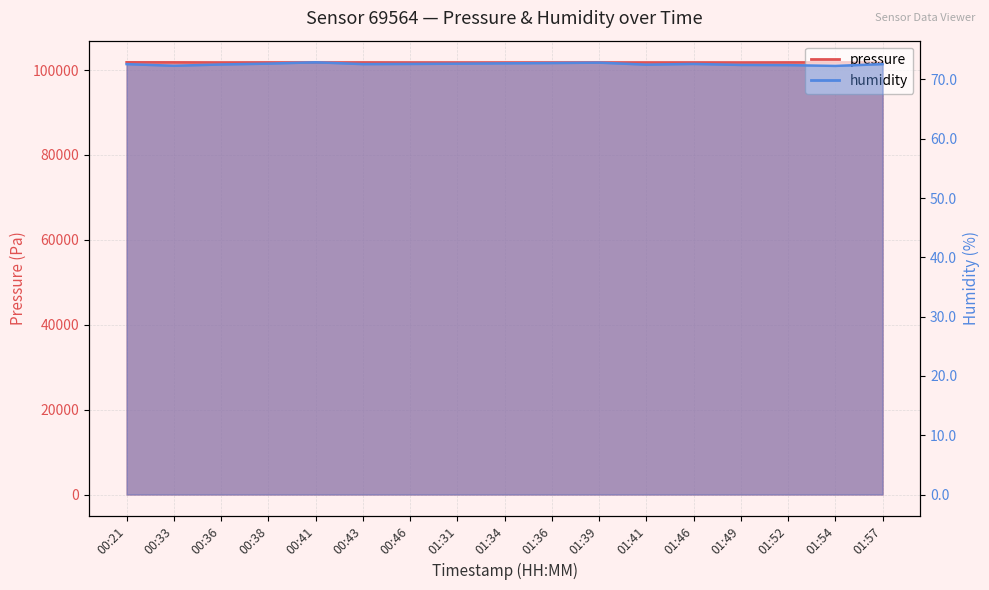

Rank the series by their maximum value, from lowest to highest.

humidity, pressure